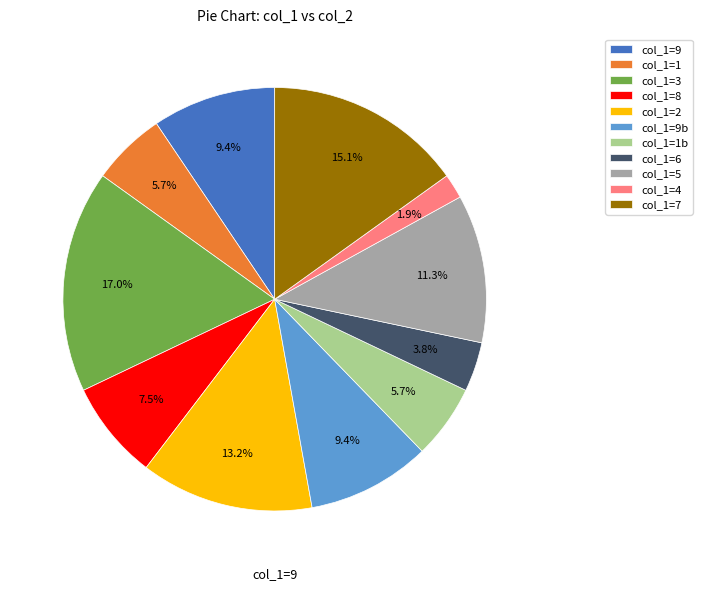

Does col_1=1b represent more than half of the total?

No